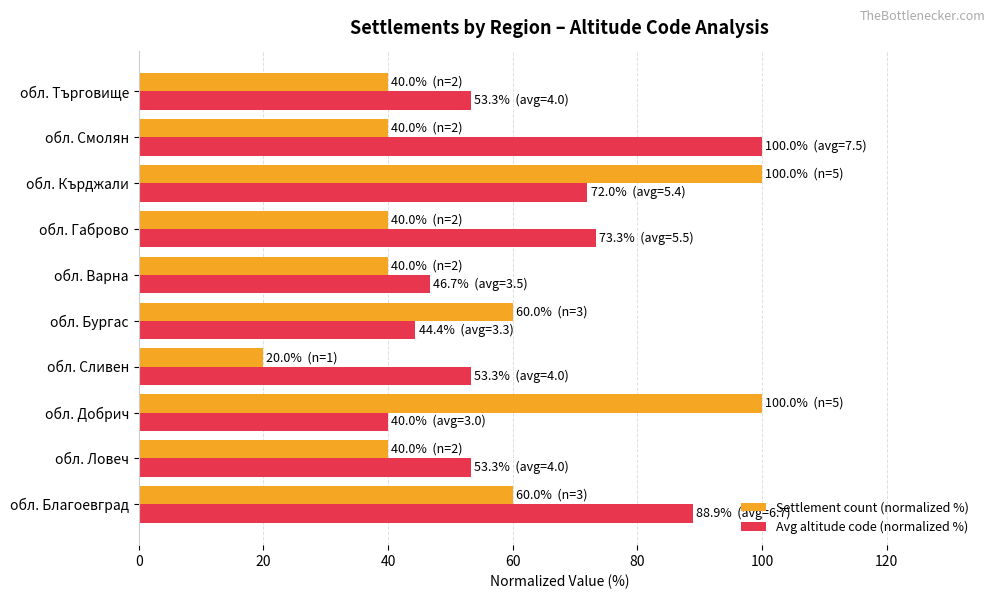

The Settlement count (normalized %) series shows 14.4 at обл. Смолян. True or false?

False